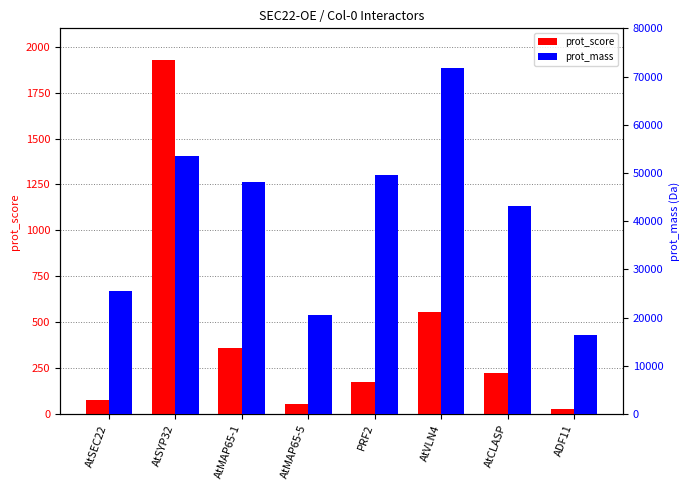

Which category has the highest value in the prot_score series?

AtSYP32